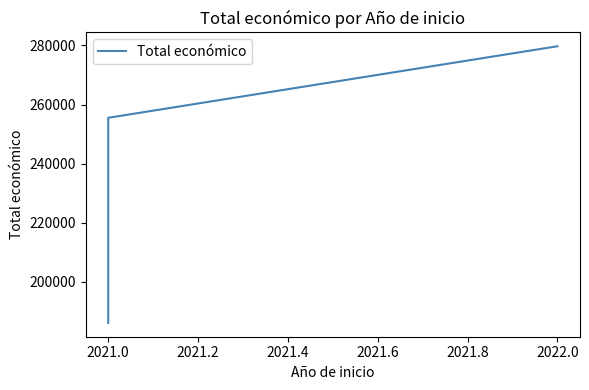

What is the difference between the maximum and minimum values?

93617